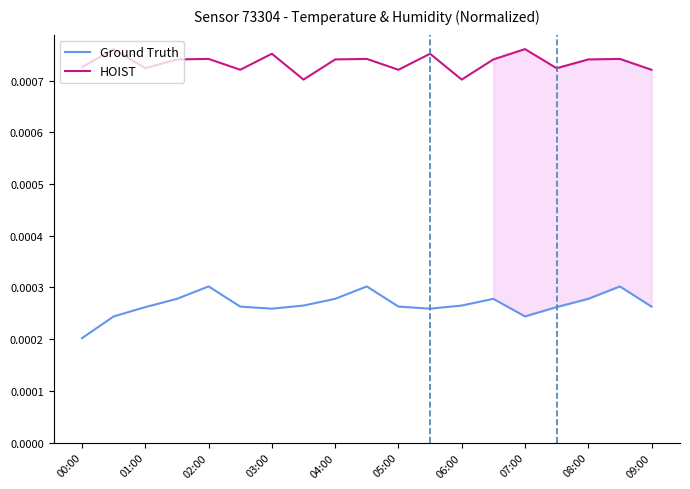

True or false: Ground Truth and HOIST intersect in this chart.

False